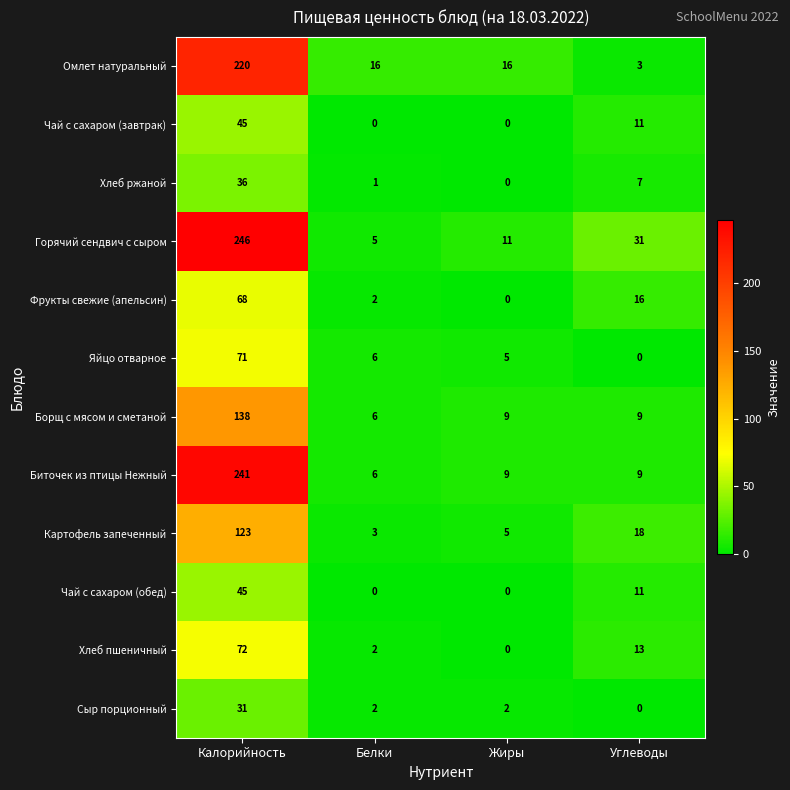

What is the sum of all Хлеб пшеничный values?

87